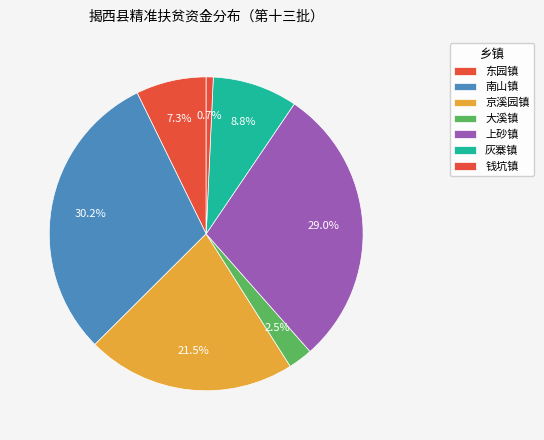

Count the number of slices in the pie.

7